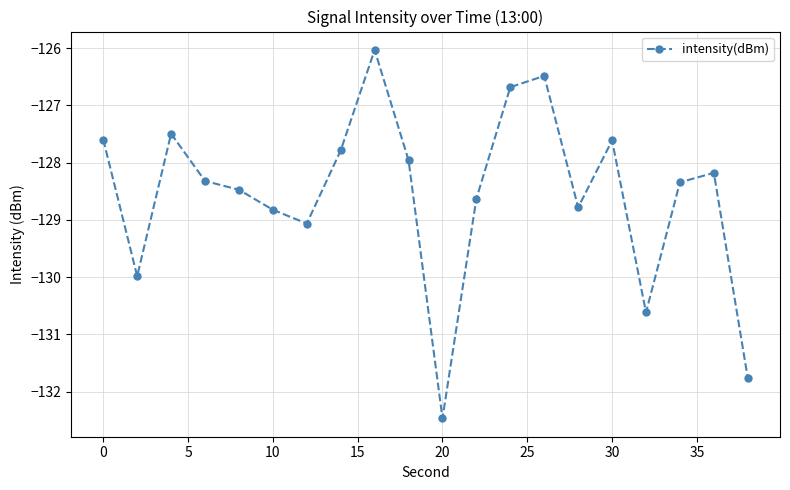

True or false: the data has more than 2 interior local peaks.

True